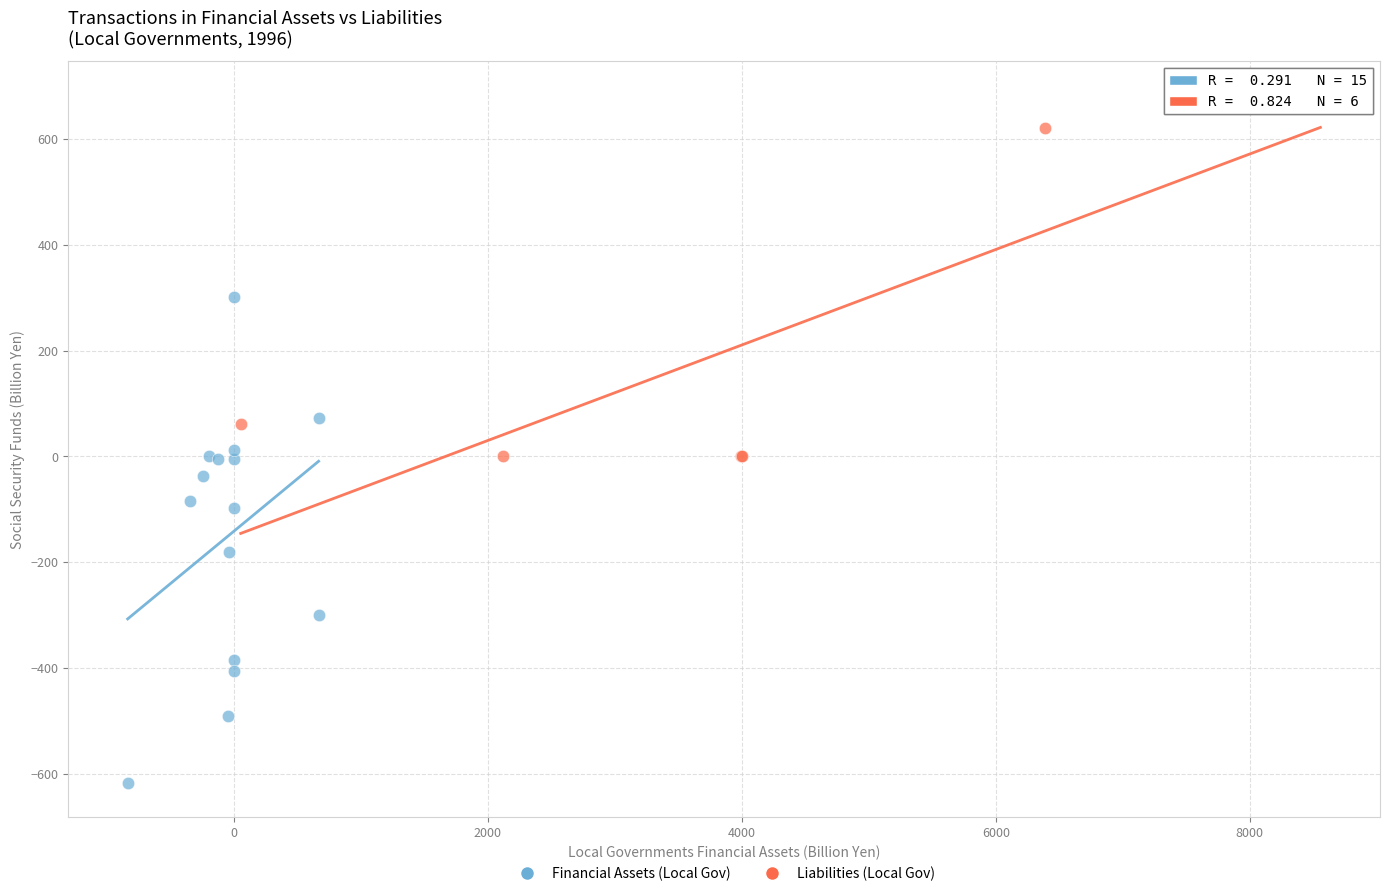

Which series reaches the maximum Y coordinate?

Liabilities (Local Gov)